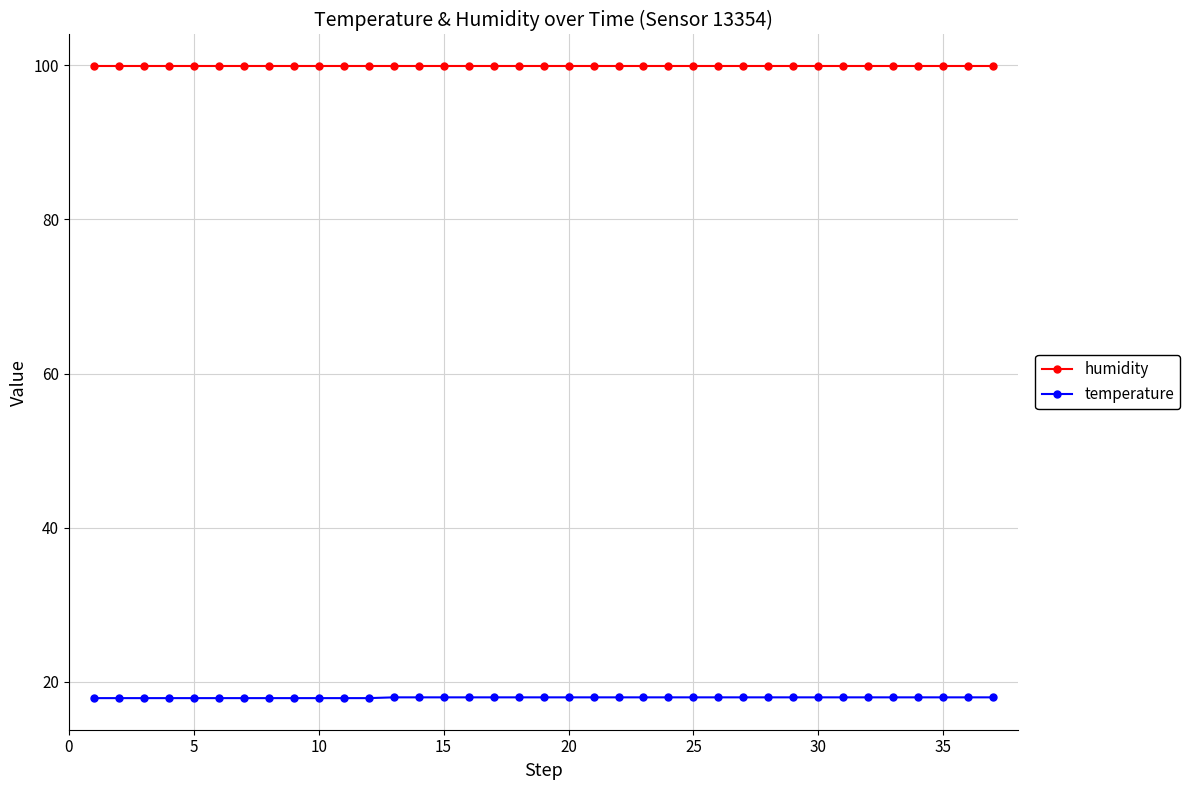

True or false: humidity and temperature cross at least once.

False